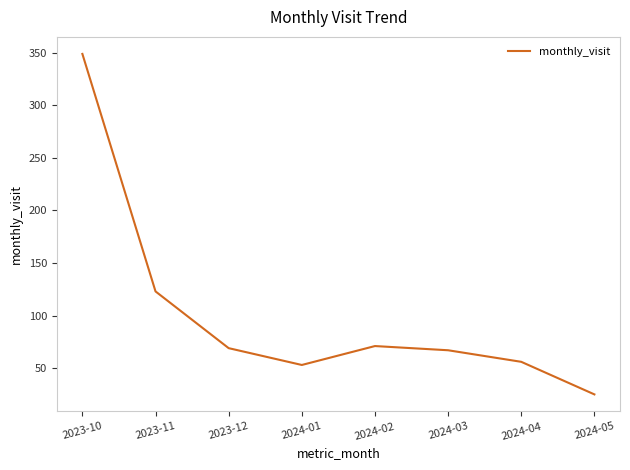

Which category has the highest value across all series?

2023-10